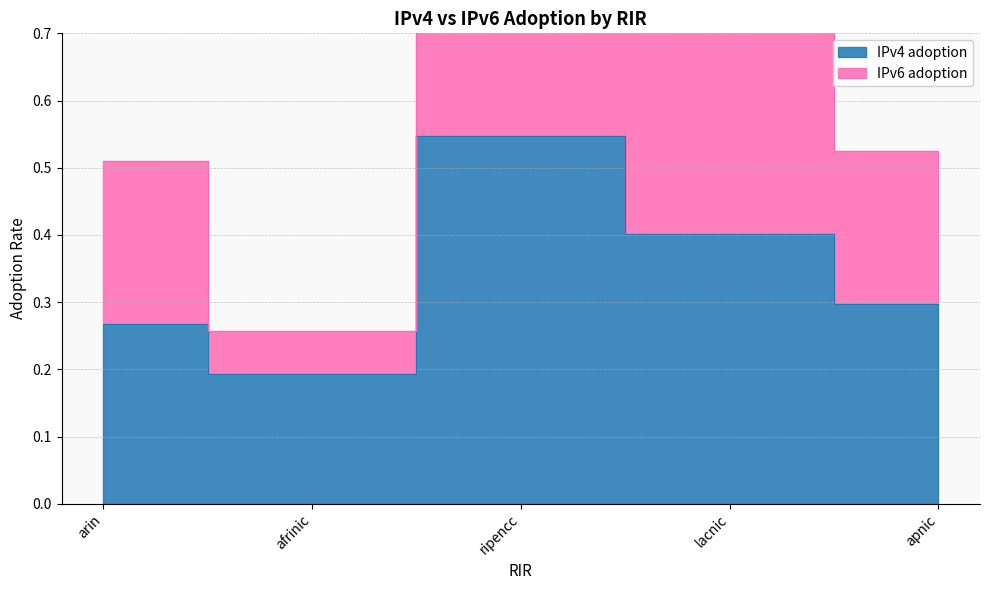

How many interior local valleys (lower than both neighbors) does the data have?

1